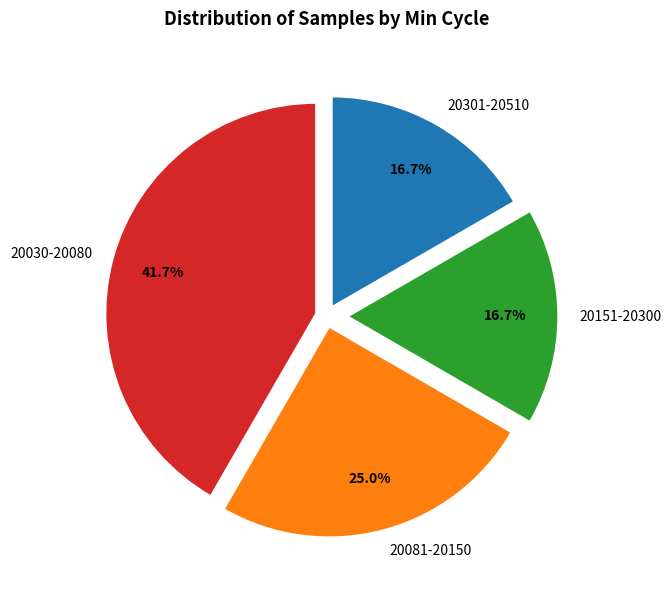

Approximately how many times larger is the value at 20301-20510 compared to 20081-20150?

0.7